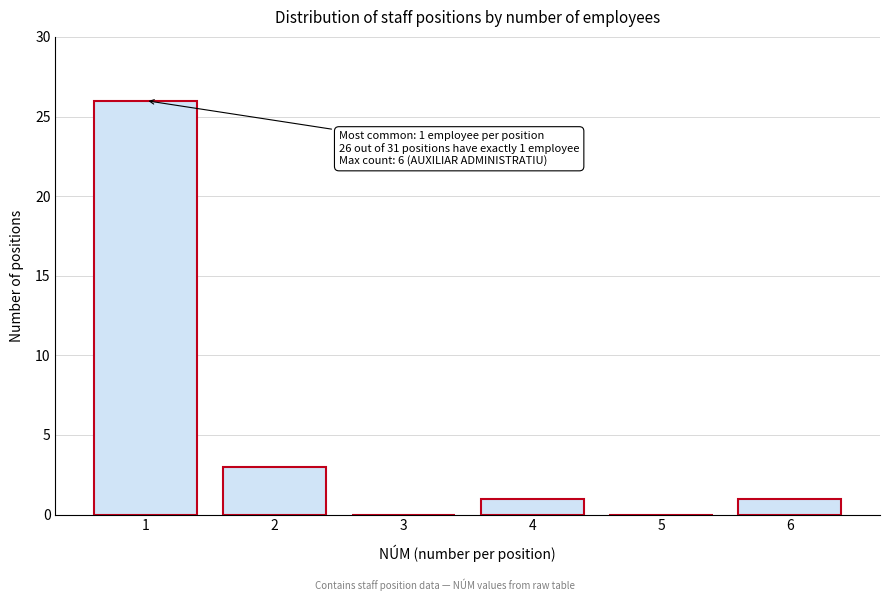

Reading left to right, list all the values displayed in this chart.

1=26	2=3	3=0	4=1	5=0	6=1